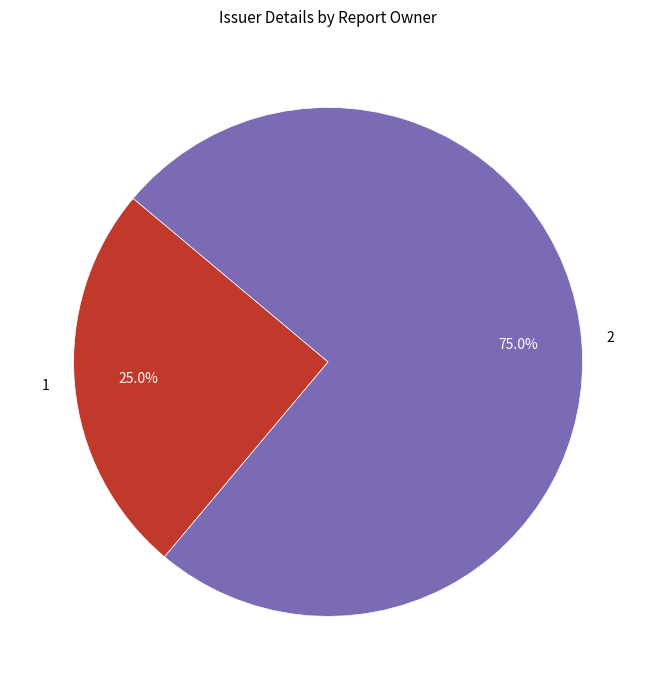

Which has a higher value, 1 or 2?

2